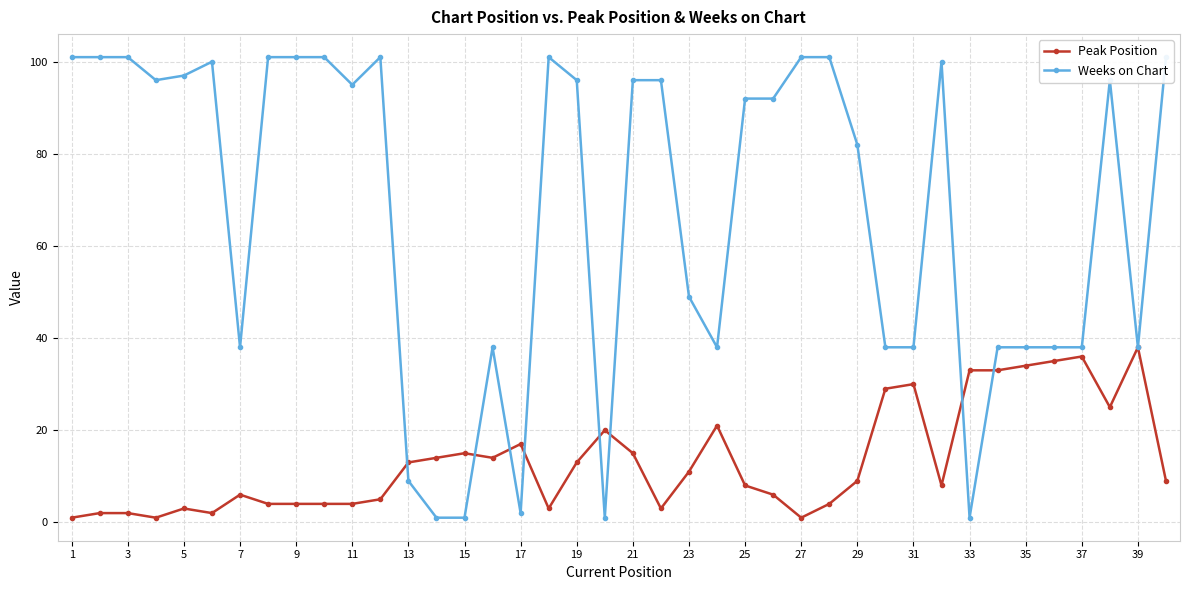

Rank the series by their maximum value, from lowest to highest.

Peak Position, Weeks on Chart